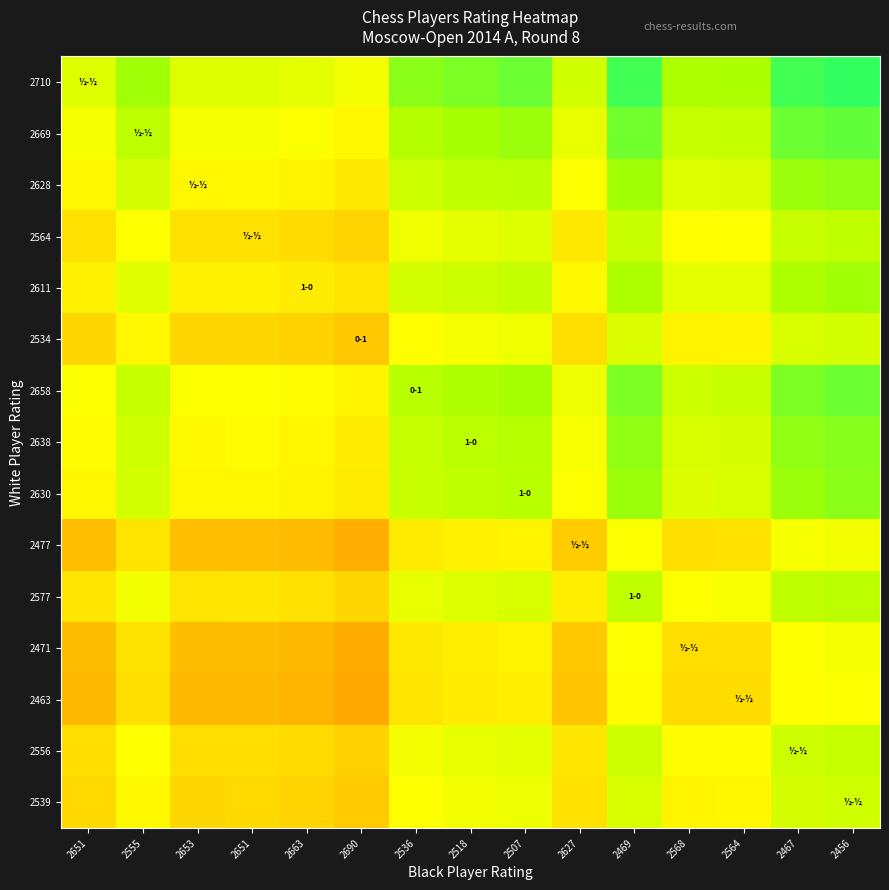

Which series changed the most between 2568 and 2456?

2710